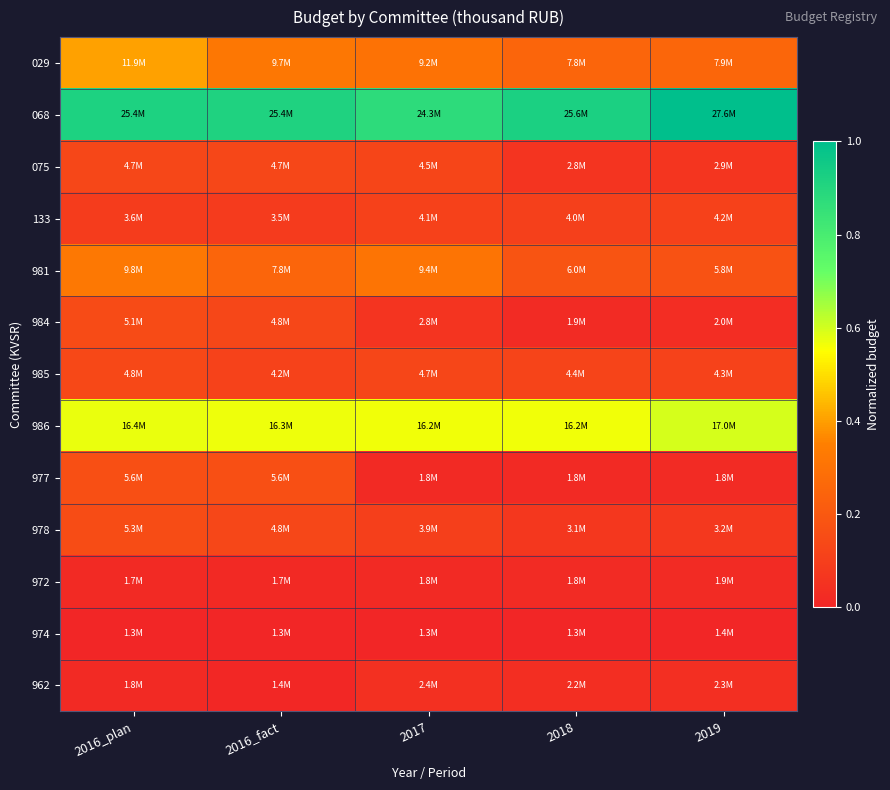

Which category has the highest value across all series?

2019